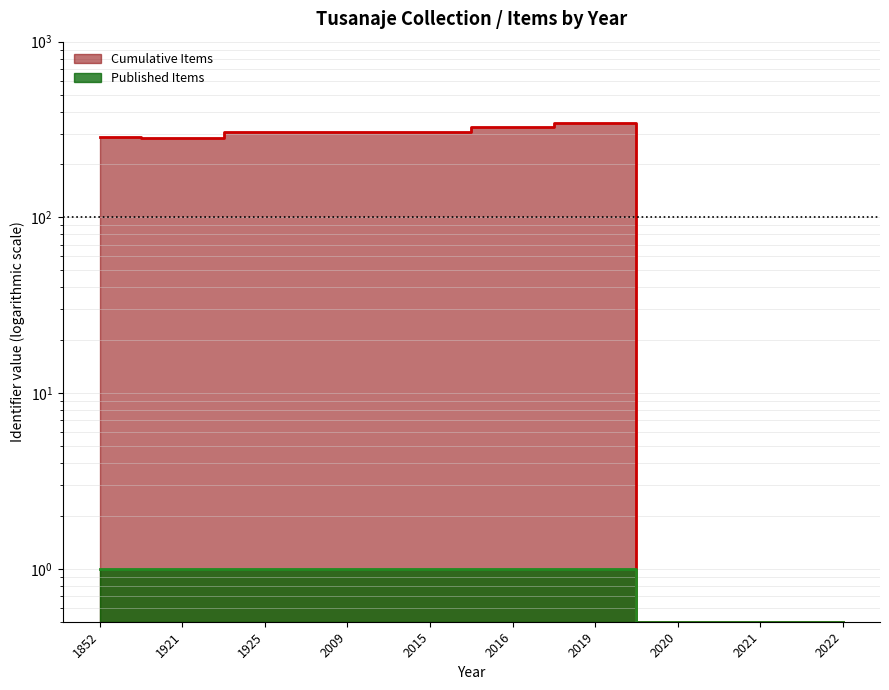

What value does the Published Items series have at 2020?

0.5